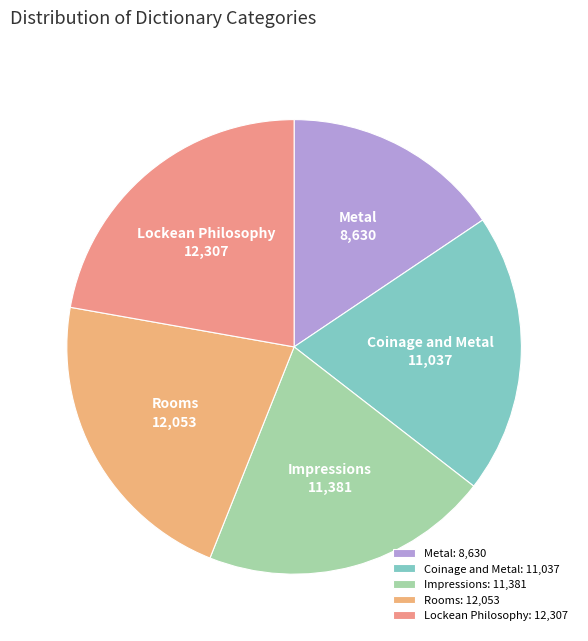

Which slice is the smallest?

Metal